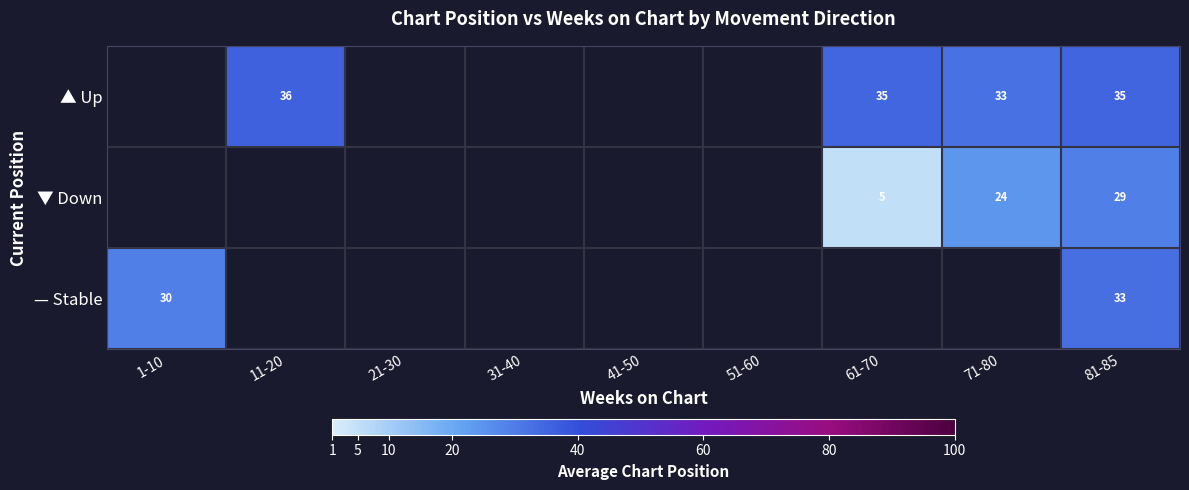

Is it true that ▲ Up equals 35 at 61-70?

True